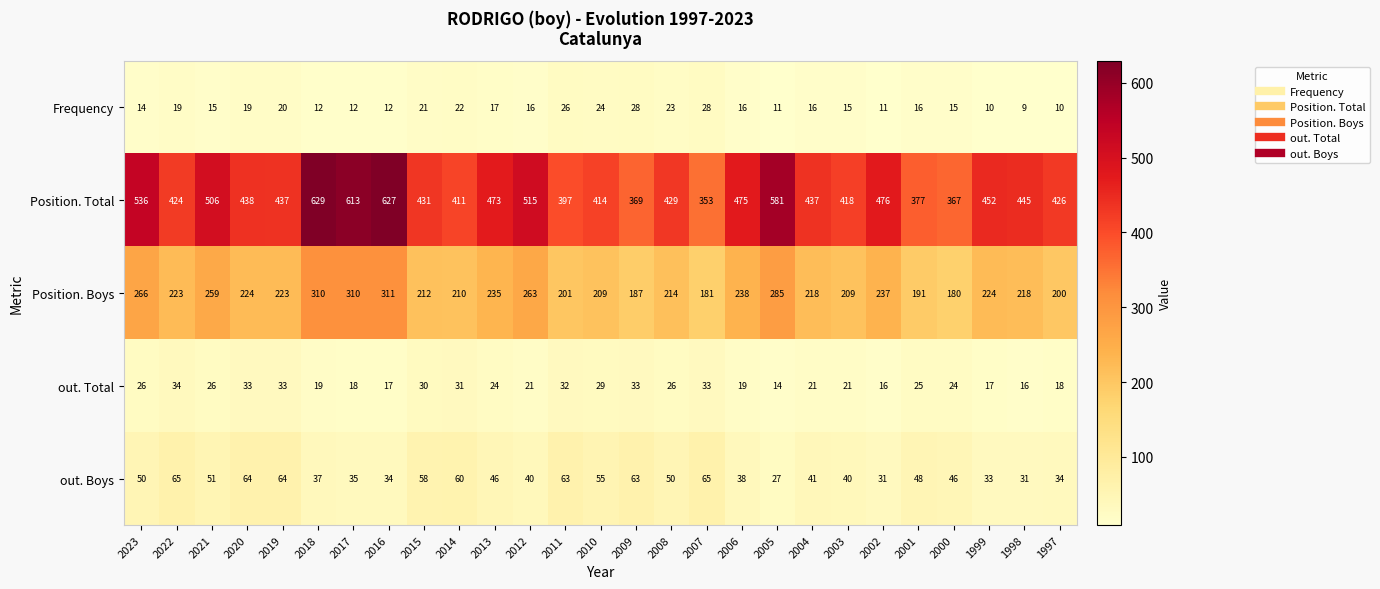

Which label corresponds to the largest value in the chart?

2018